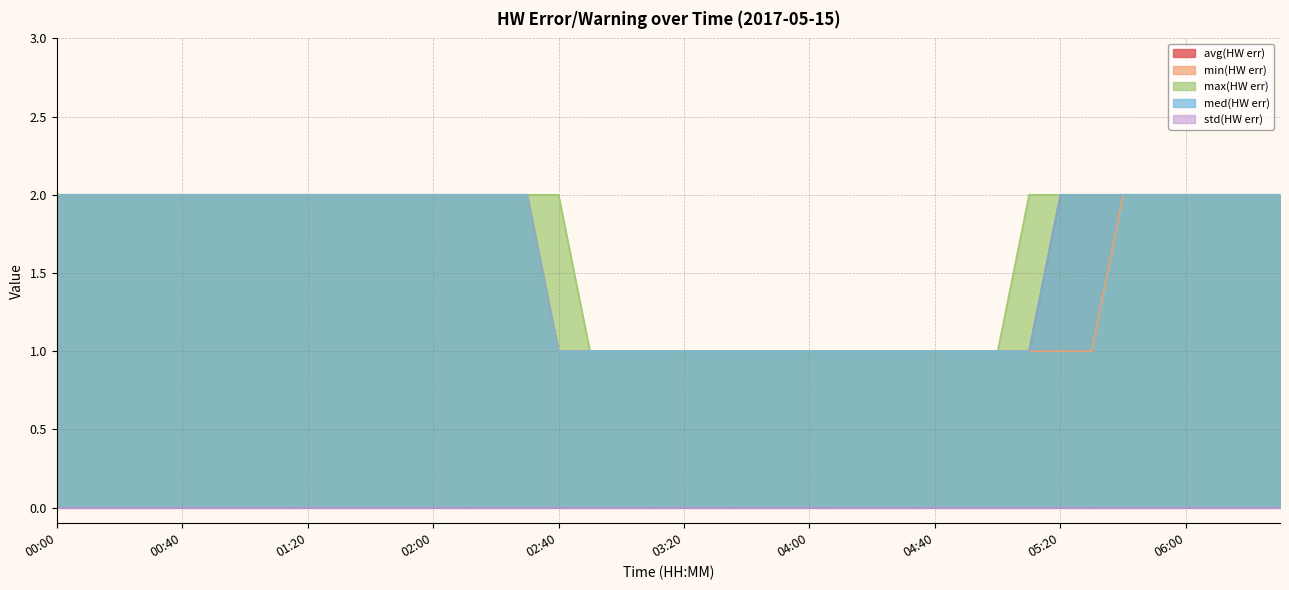

At how many categories does at least one series exceed 1?

26